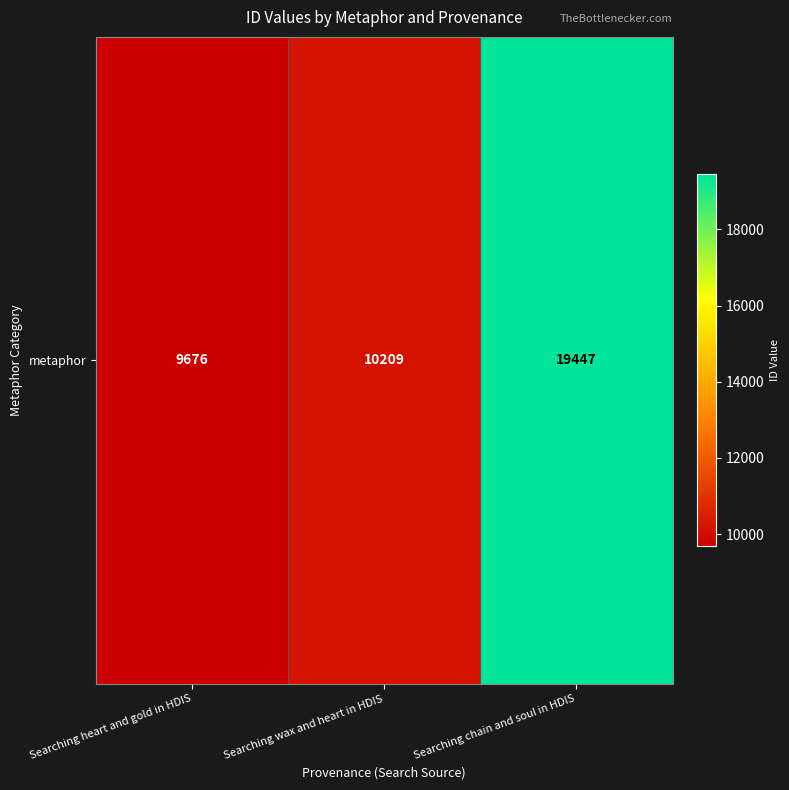

What is the average value?

13111